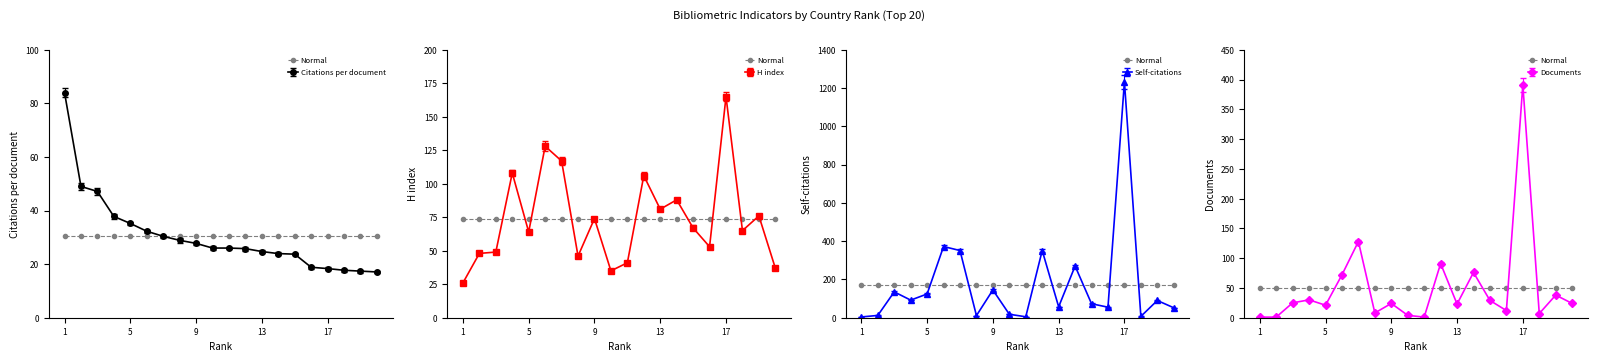

How many distinct data groups are displayed?

4